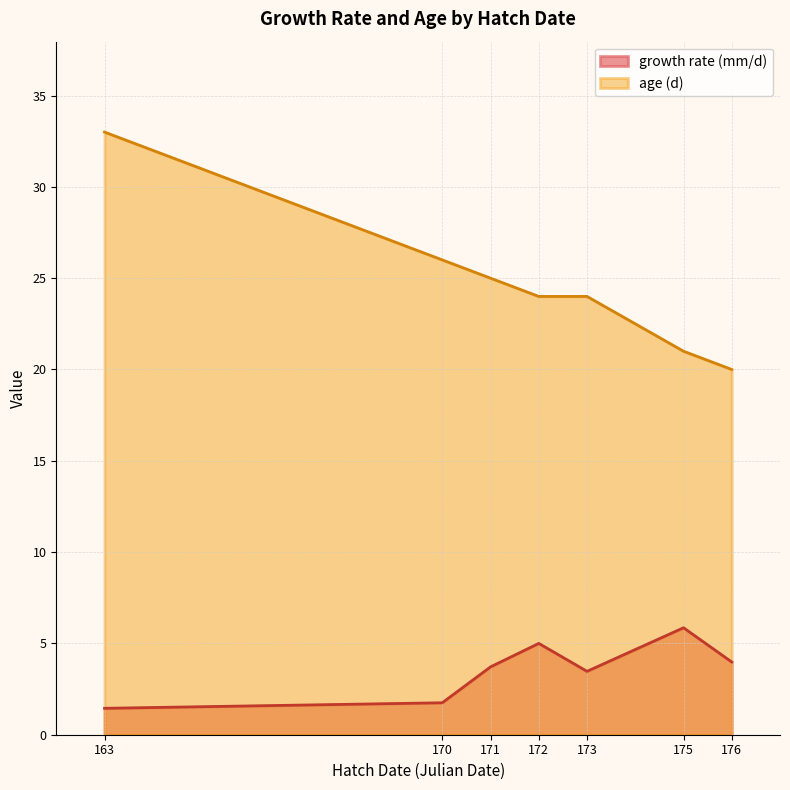

Which series has the largest total across all categories?

age (d)